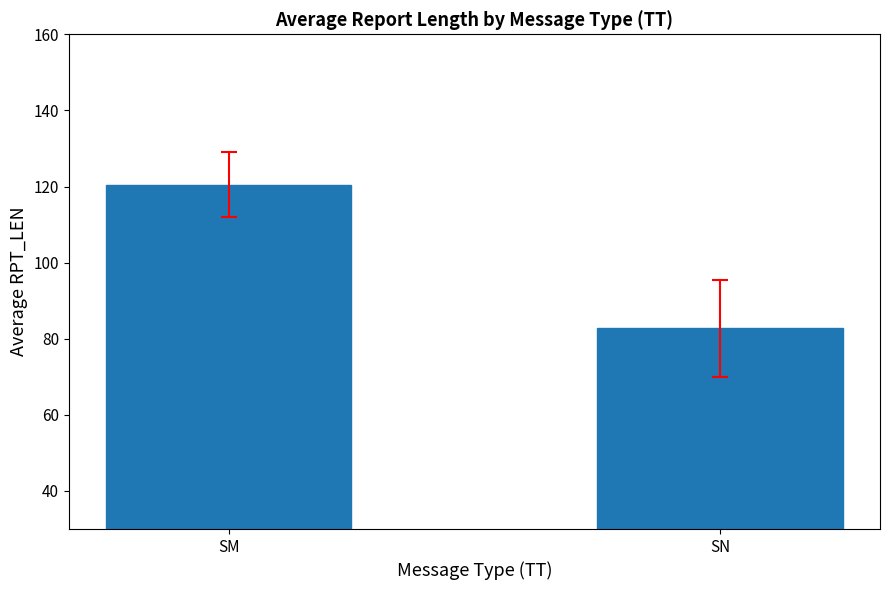

What is the average value?

101.6